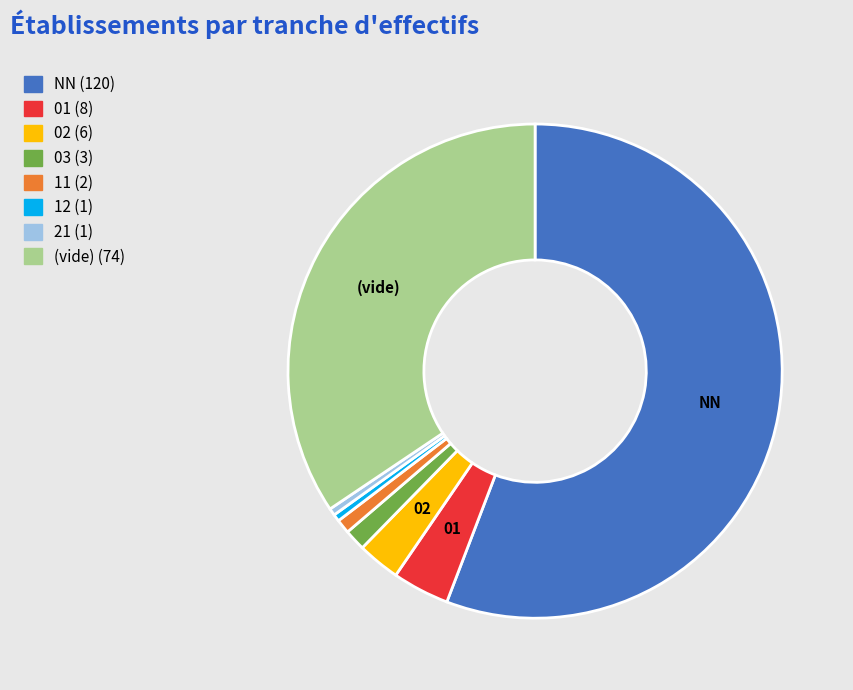

Is there any slice that represents more than half of the pie?

Yes